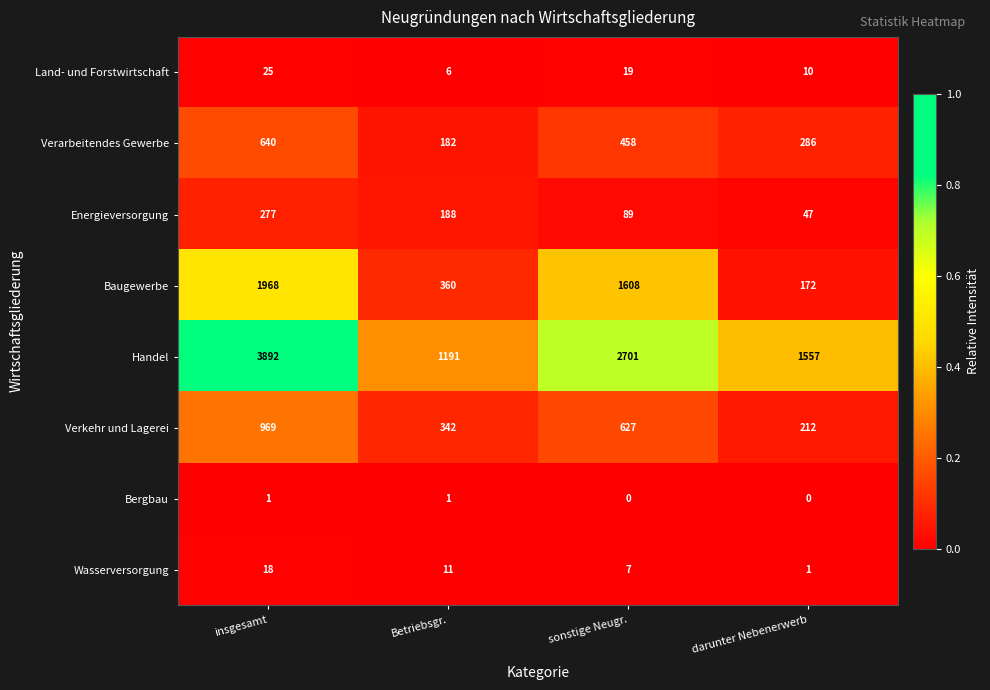

True or false: Handel has a value of 2128 at Betriebsgr..

False